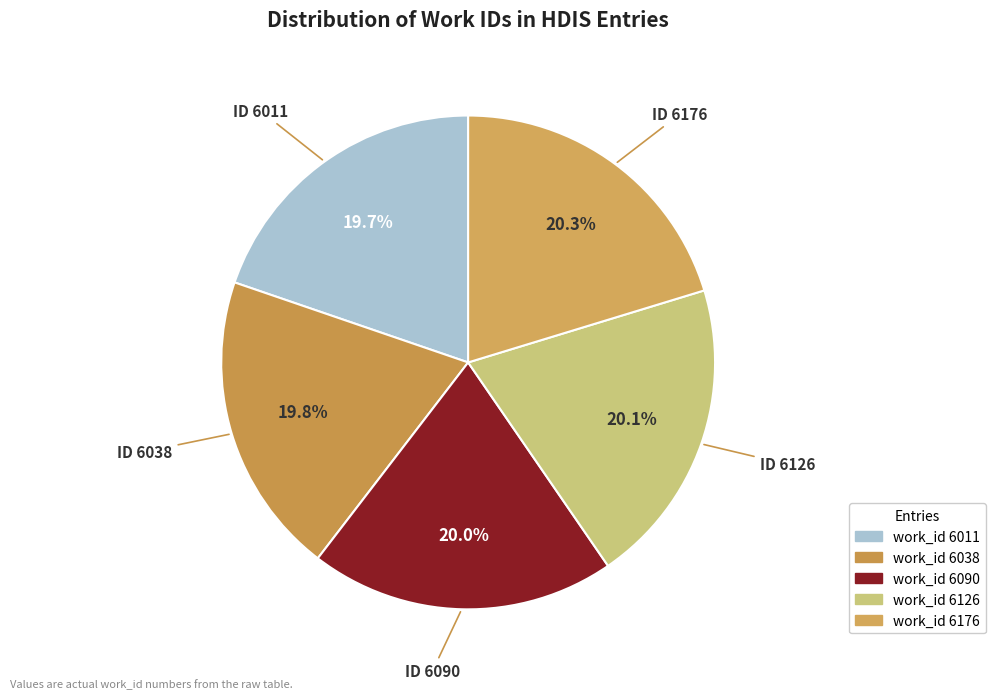

Is there any slice that represents more than half of the pie?

No